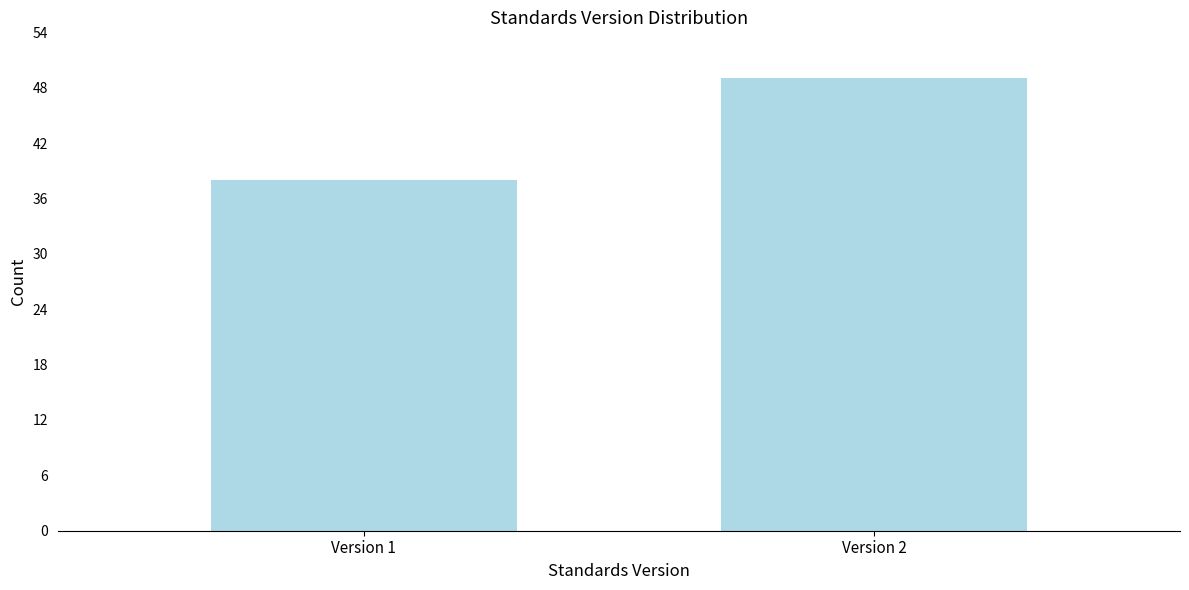

Reading right to left, what are all the values shown in this chart?

49	38